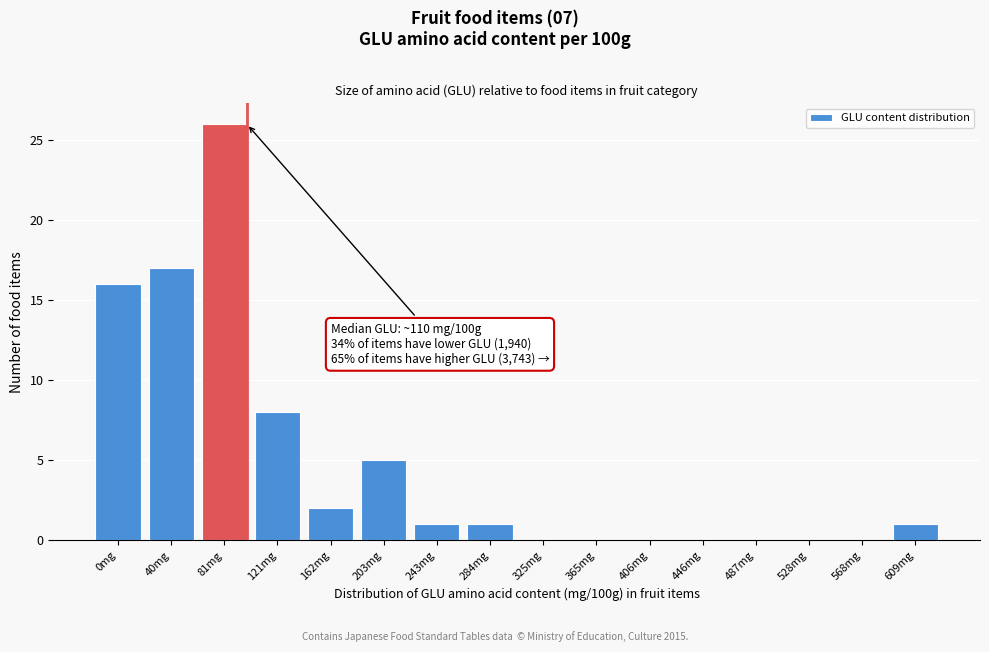

Reading left to right, extract all data points from this chart.

0mg=16	40mg=17	81mg=26	121mg=8	162mg=2	203mg=5	243mg=1	284mg=1	325mg=0	365mg=0	406mg=0	446mg=0	487mg=0	528mg=0	568mg=0	609mg=1